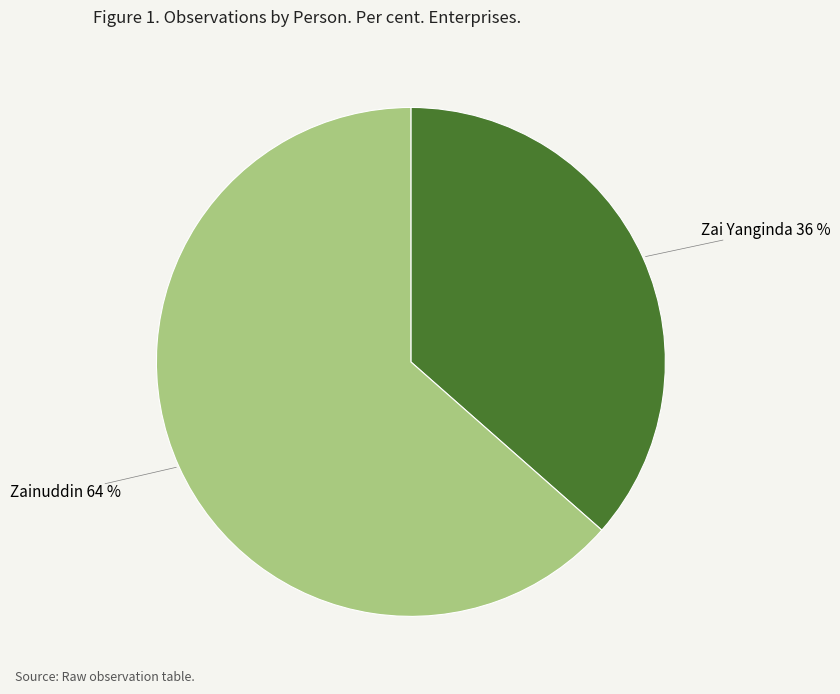

Which category accounts for the majority?

Zainuddin